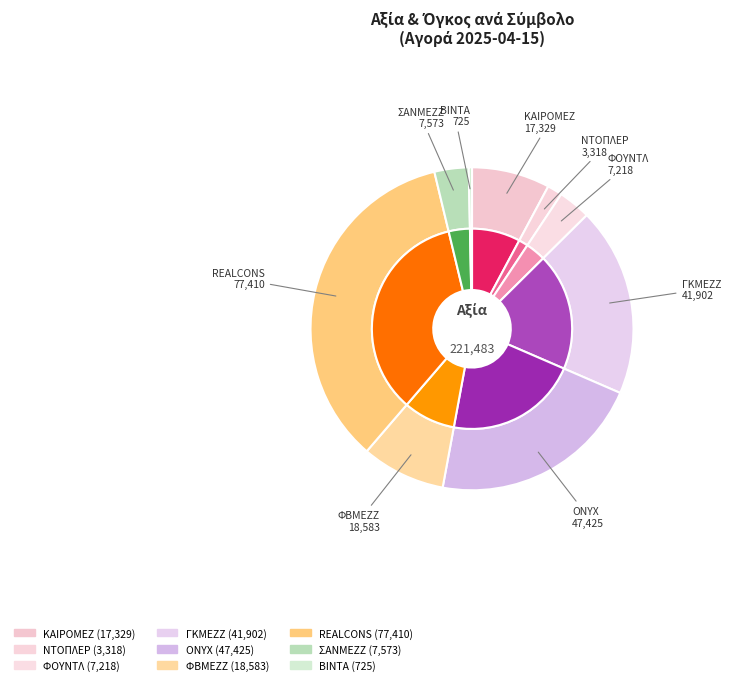

To the nearest percent, what portion does ΓΚΜΕΖΖ represent?

19%